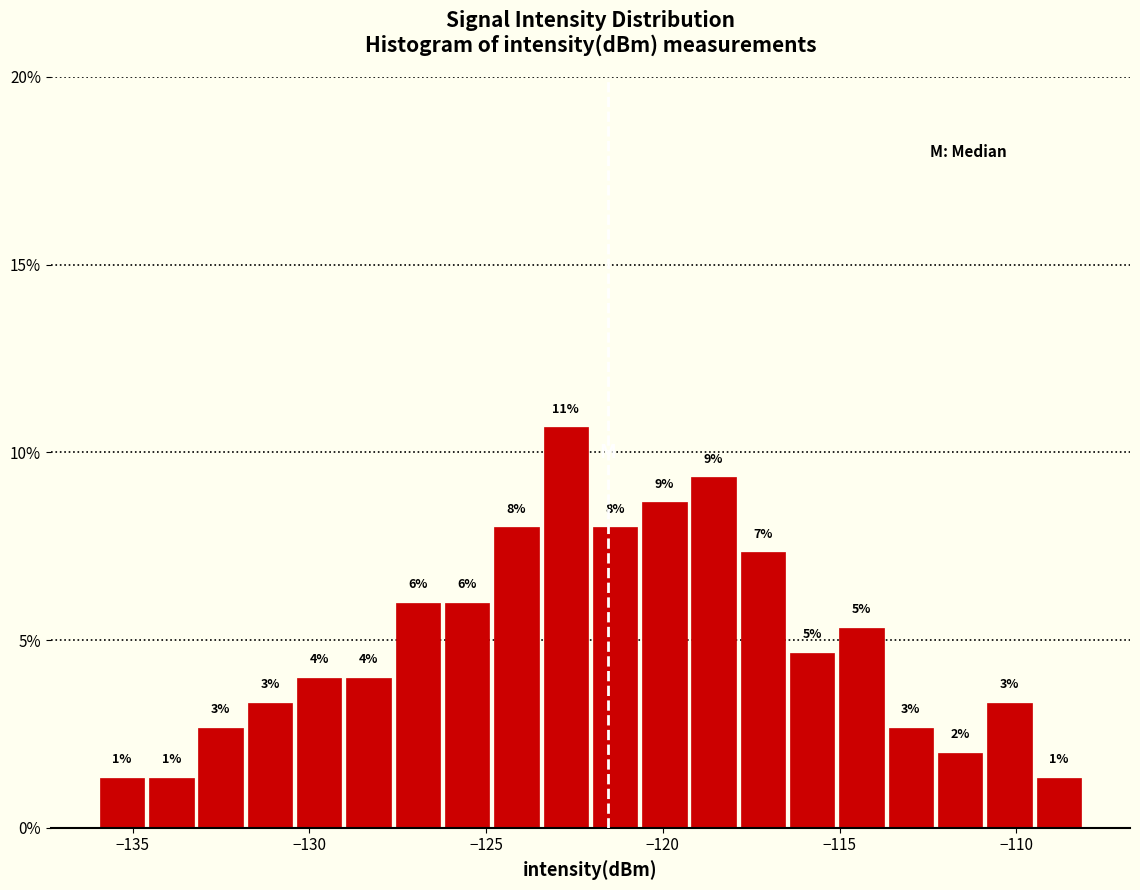

Read against the x-axis, roughly where is the centre of the tallest bar?

-122.5